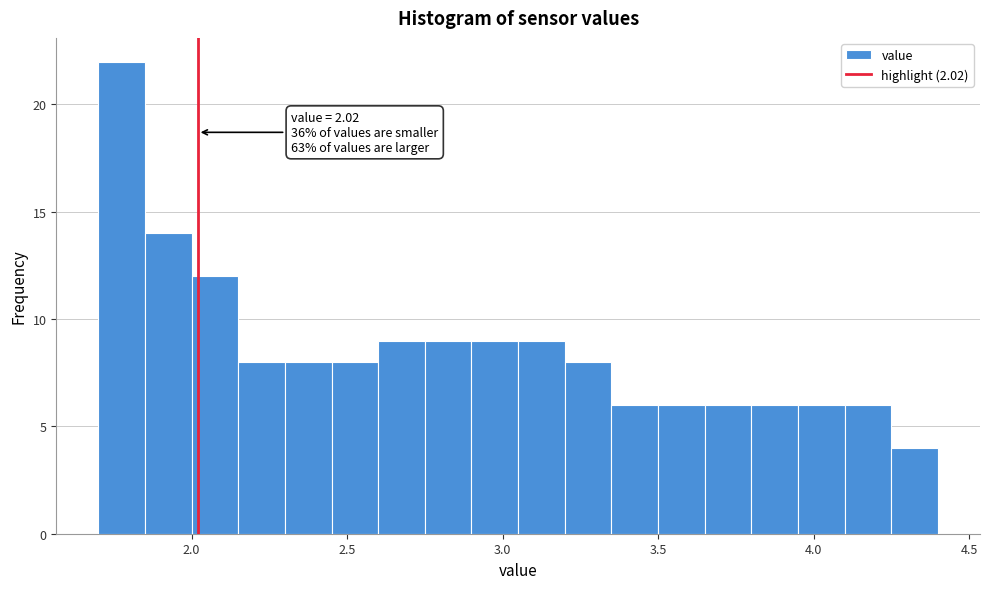

Read against the x-axis, roughly where is the centre of the tallest bar?

1.80